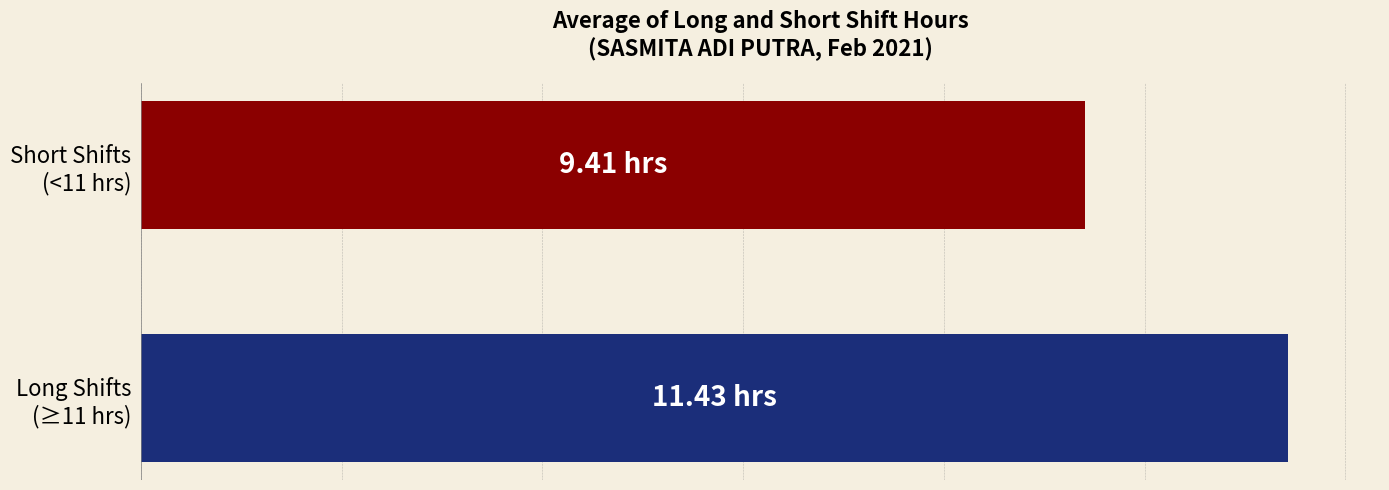

Where is the data nearest to the value 10?

Short Shifts
(<11 hrs)